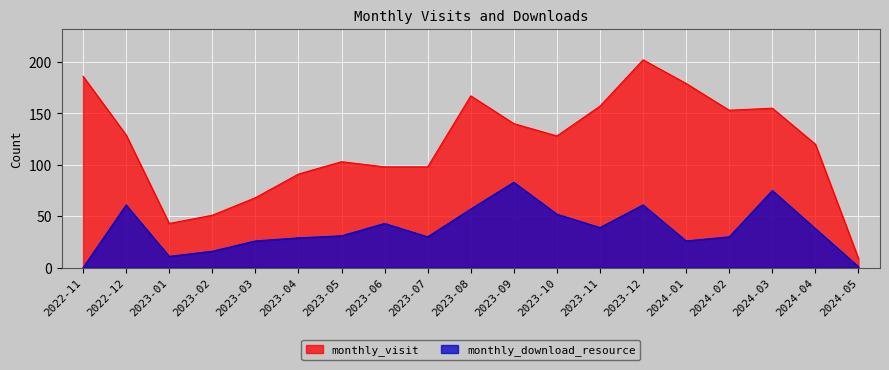

Which series has the widest spread of values?

monthly_visit